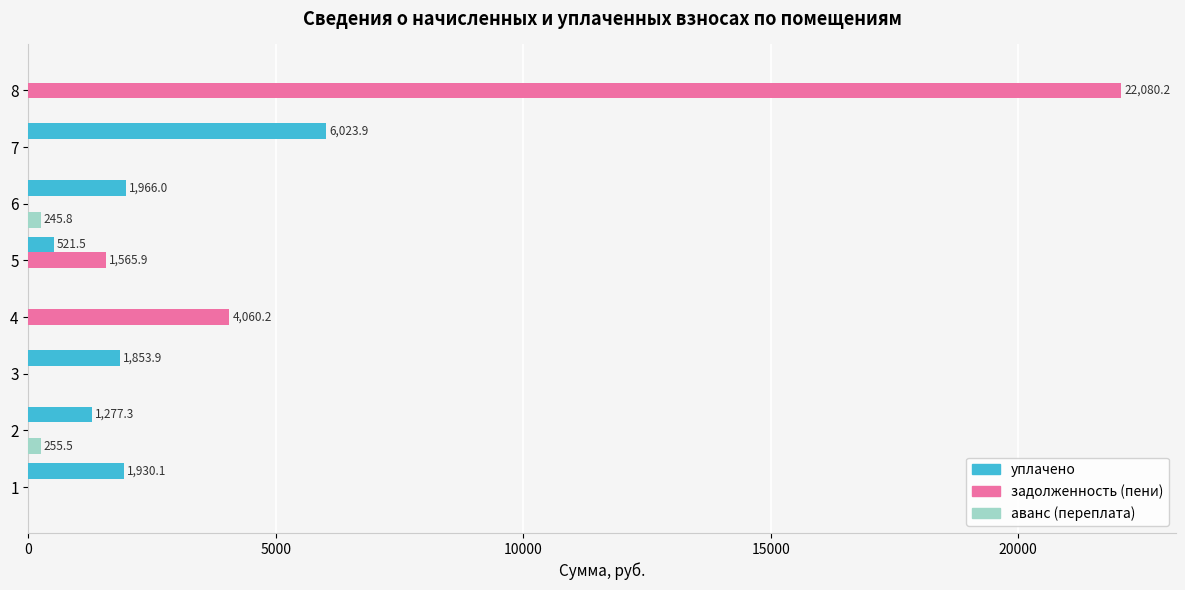

The value of задолженность (пени) at 7 is -9539.4. True or false?

False